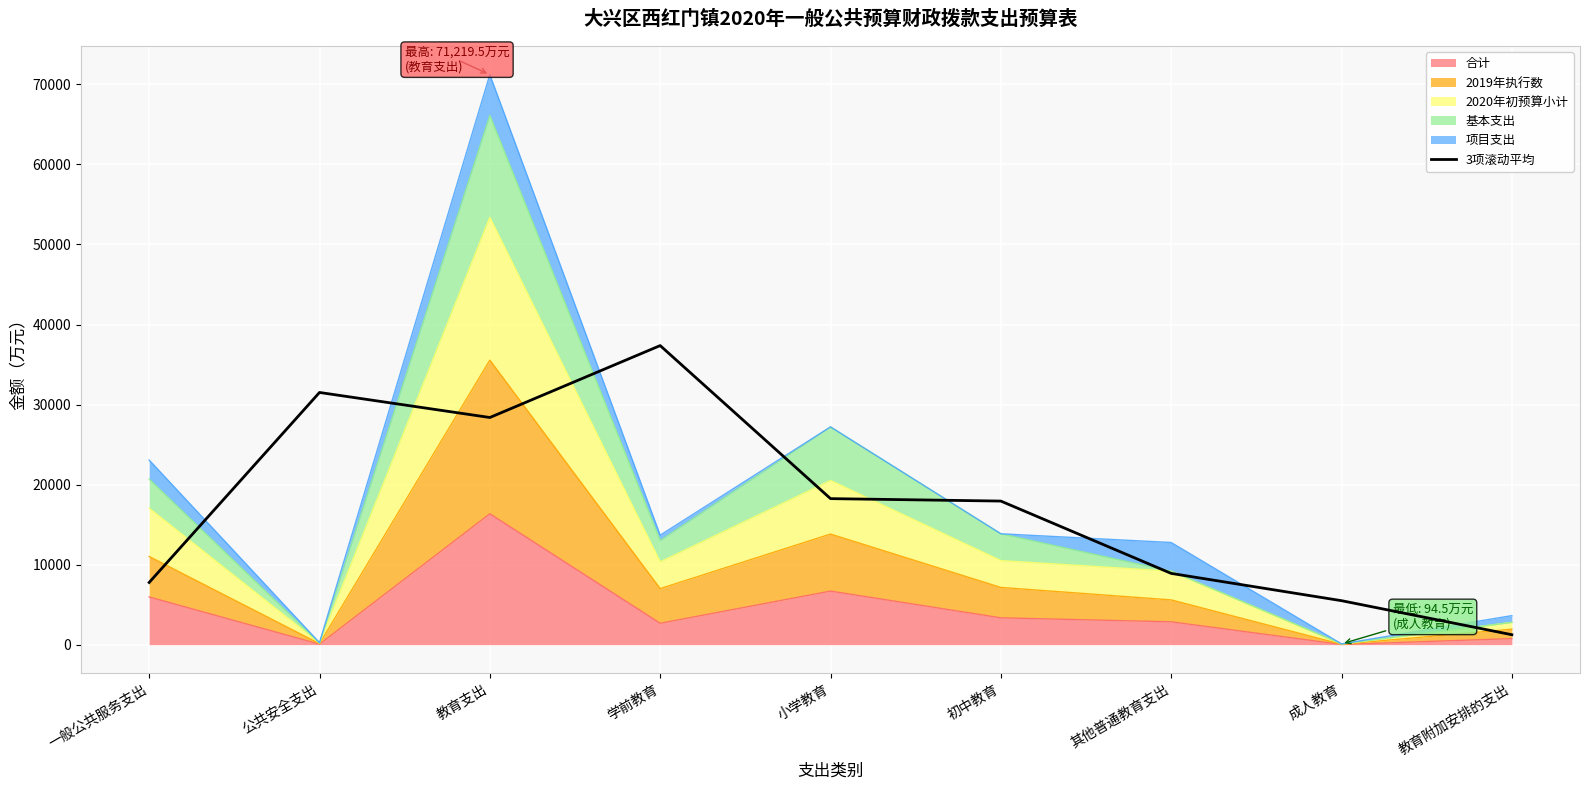

Is it true that the value at 其他普通教育支出 is 1920.4?

False